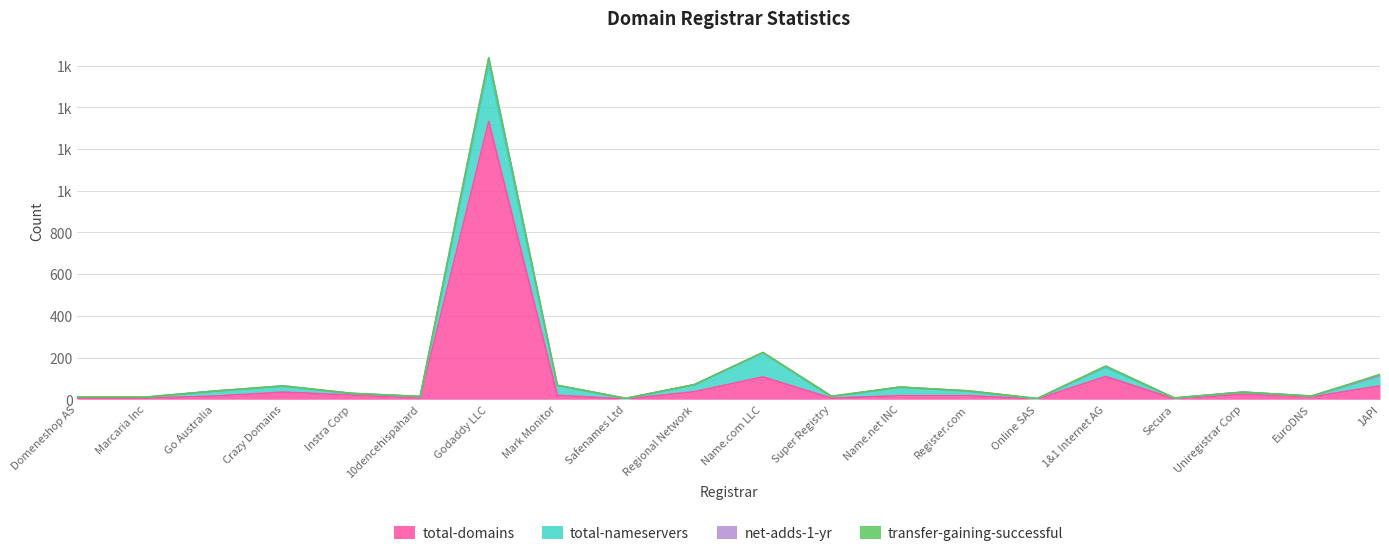

Does the chart have visible grid lines?

Yes